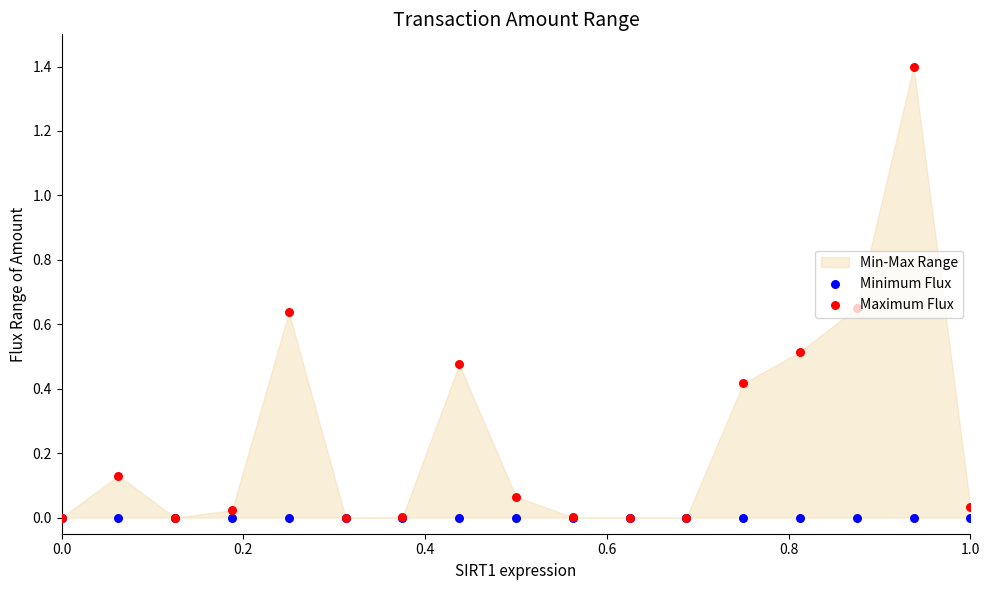

Which series has the widest spread of Y values?

Maximum Flux